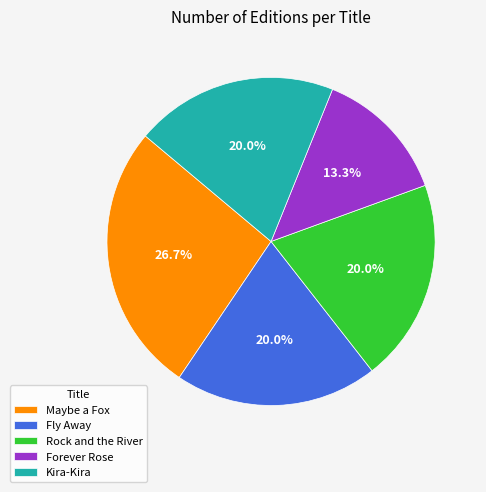

To the nearest percent, what percentage of the pie is Maybe a Fox?

27%